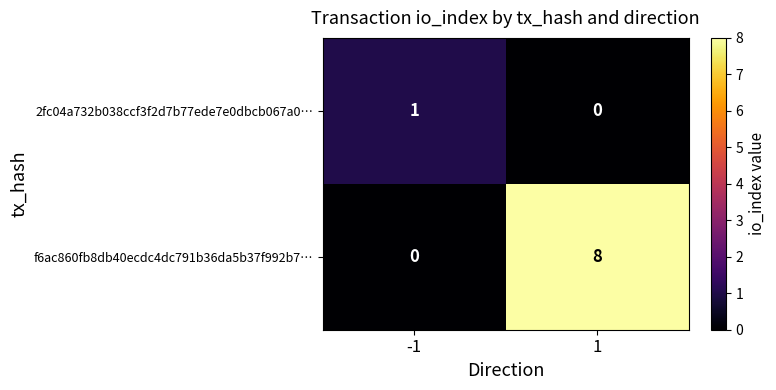

The f6ac860fb8db40ecdc4dc791b36da5b37f992b7… series shows 5 at 1. True or false?

False